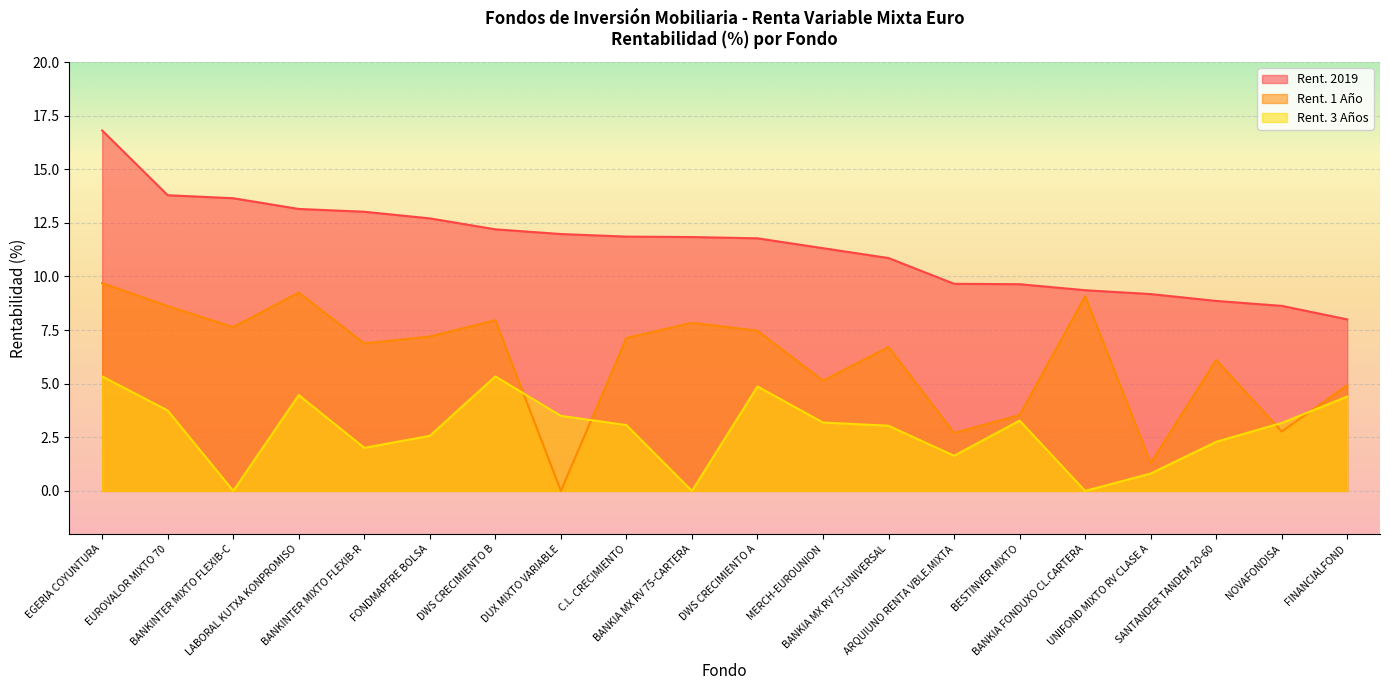

What is the average value of the Rent. 2019 series?

11.4